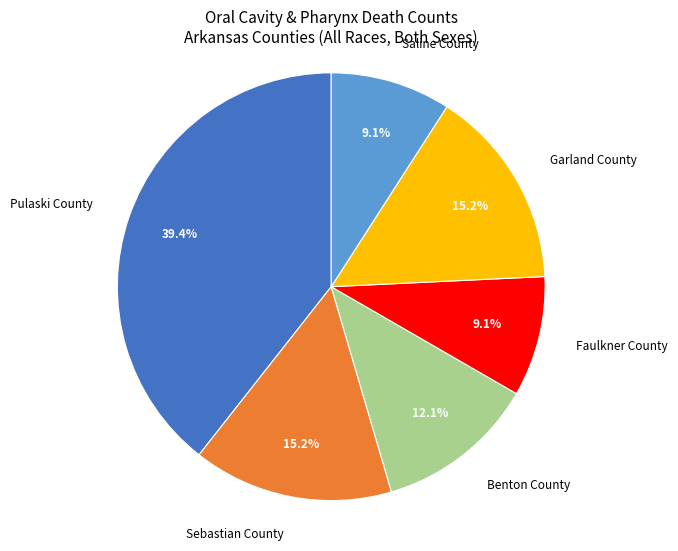

To the nearest percent, what percentage of the pie is Faulkner County?

9%